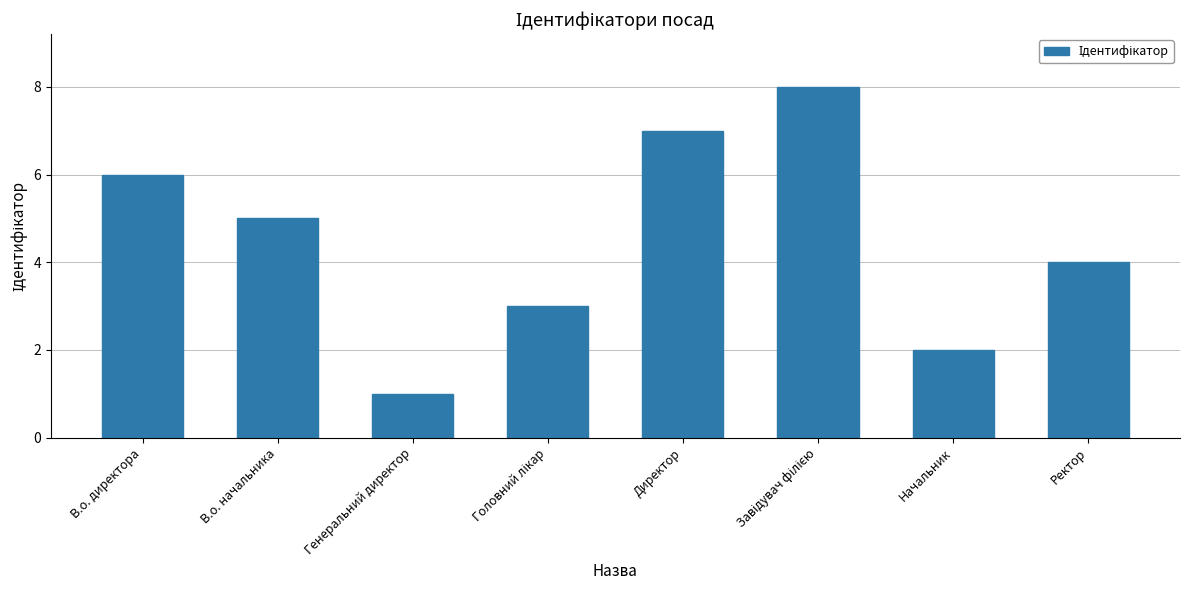

Read the value at В.о. начальника.

5